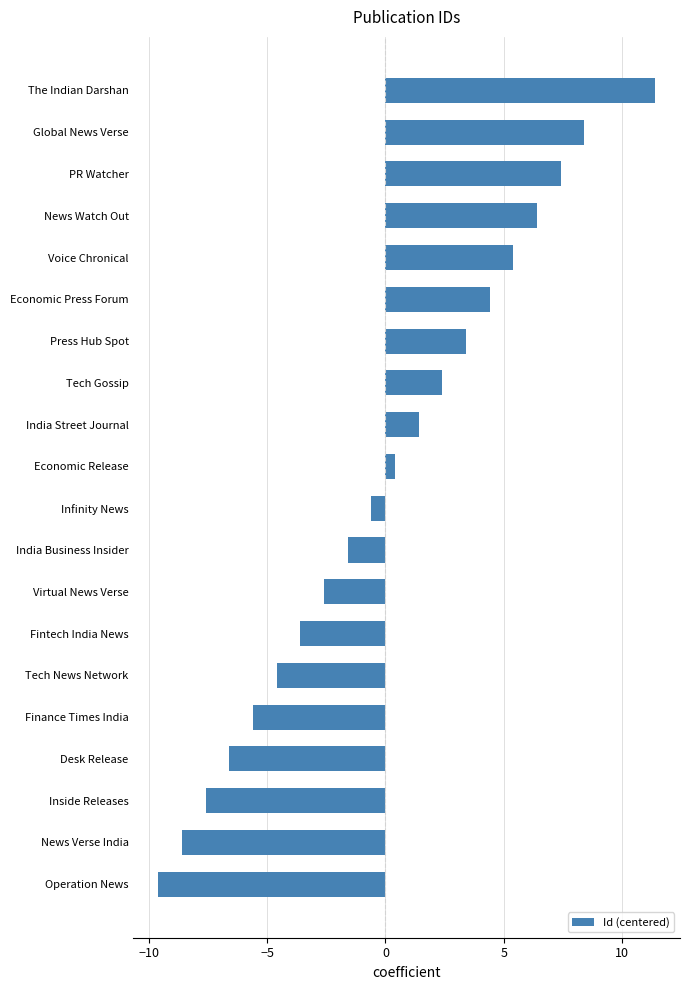

How many positive values are there?

10